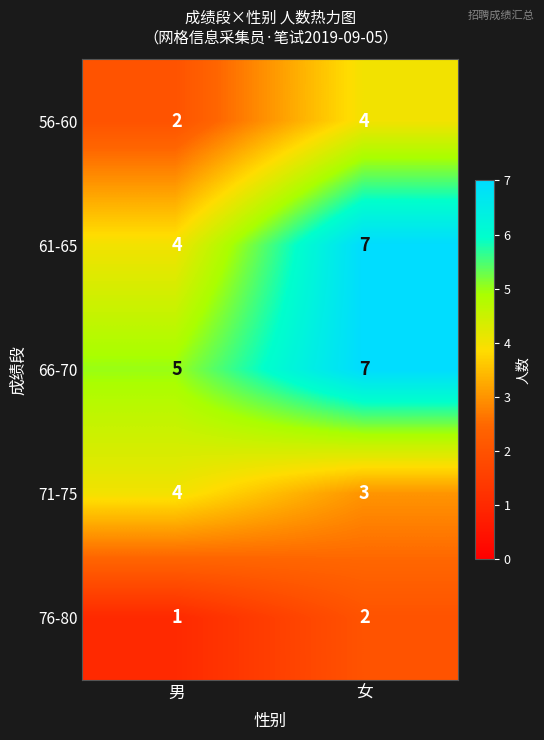

List the labels in order of 56-60 value, largest first.

女, 男